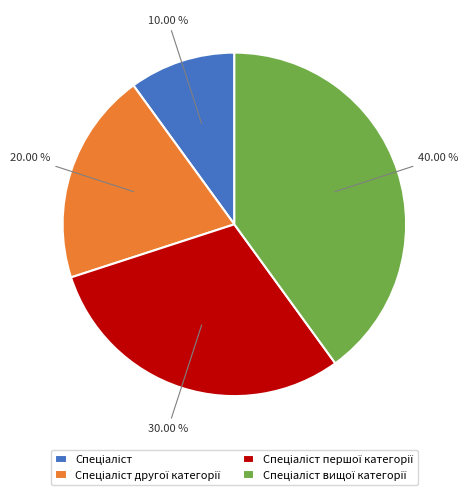

Does any single category account for the majority?

No